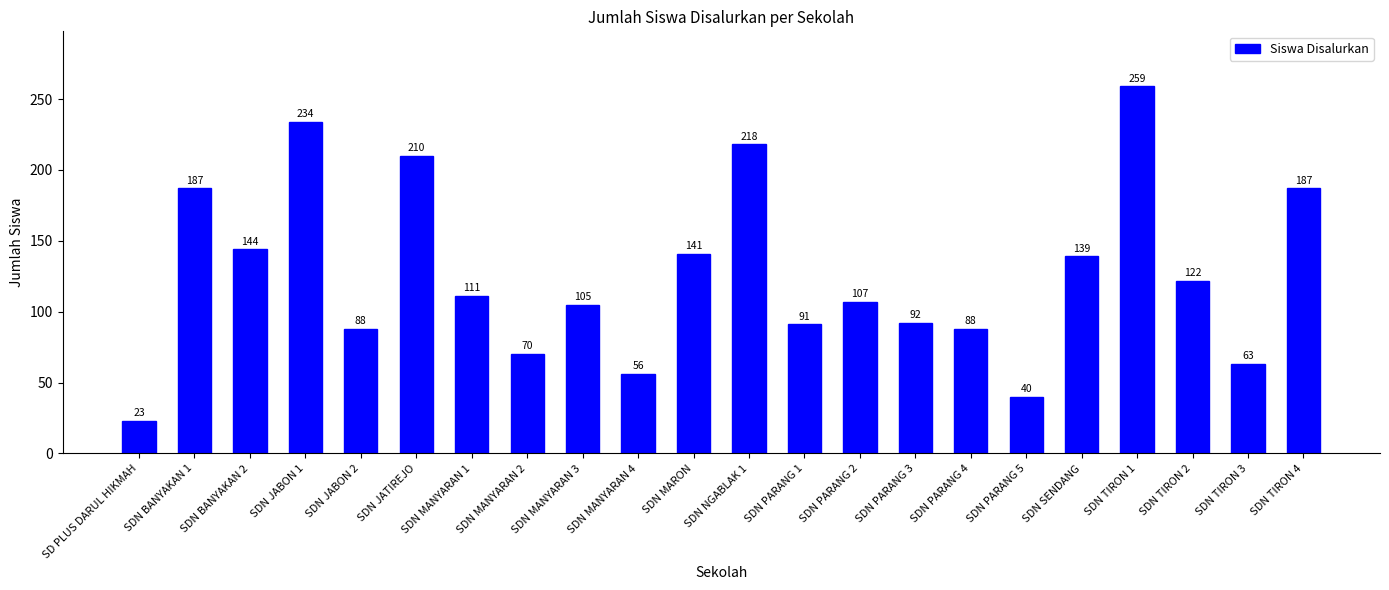

What is the label of the 11th bar from the left?

SDN MARON